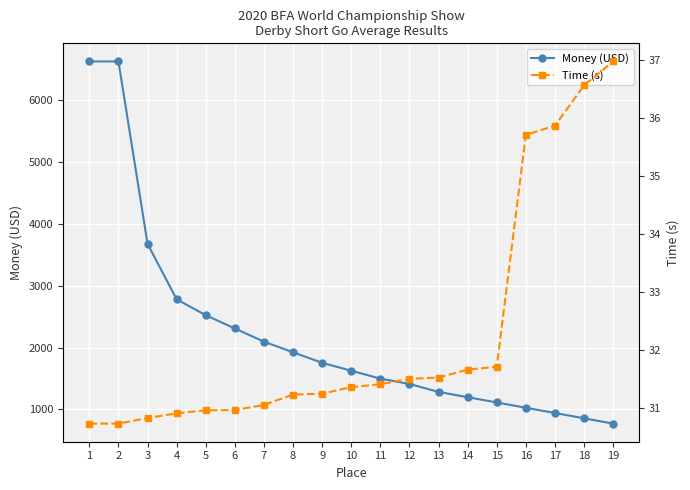

Reading right to left, extract all data points from this chart.

Money (USD): 769.5	855.3	941.1	1026.0	1111.8	1196.7	1282.5	1411.2	1497.0	1624.8	1752.6	1924.2	2094.9	2308.5	2523.0	2779.5	3677.8	6628.0	6628.0
Time (s): 37.0	36.6	35.9	35.7	31.7	31.7	31.5	31.5	31.4	31.4	31.2	31.2	31.1	31.0	31.0	30.9	30.8	30.7	30.7